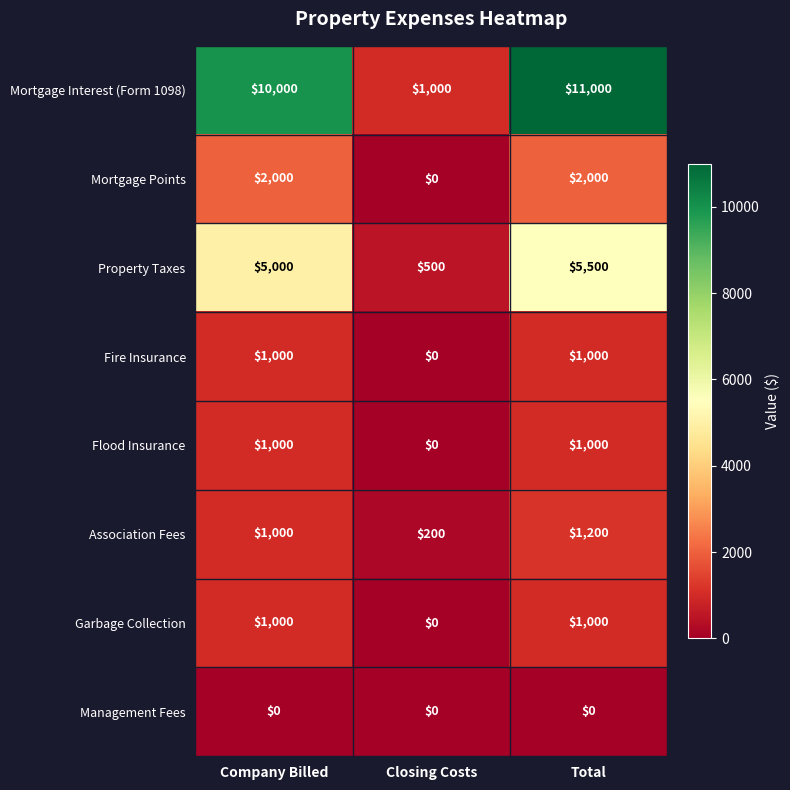

What is the sum of the Property Taxes values at Company Billed and Total?

10500